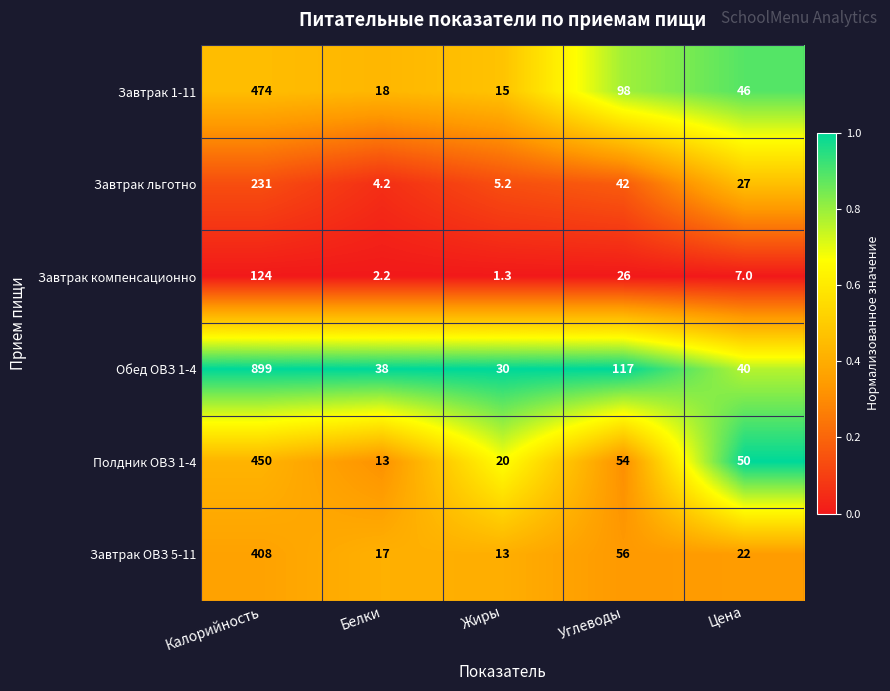

The value of Завтрак компенсационно at Углеводы is 36.7. True or false?

False